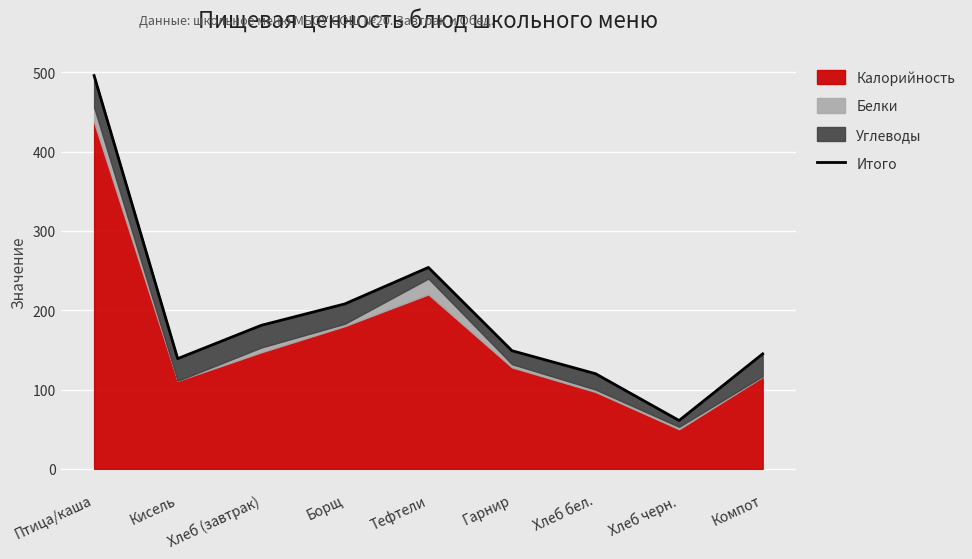

What is the difference between the maximum and minimum values?

435